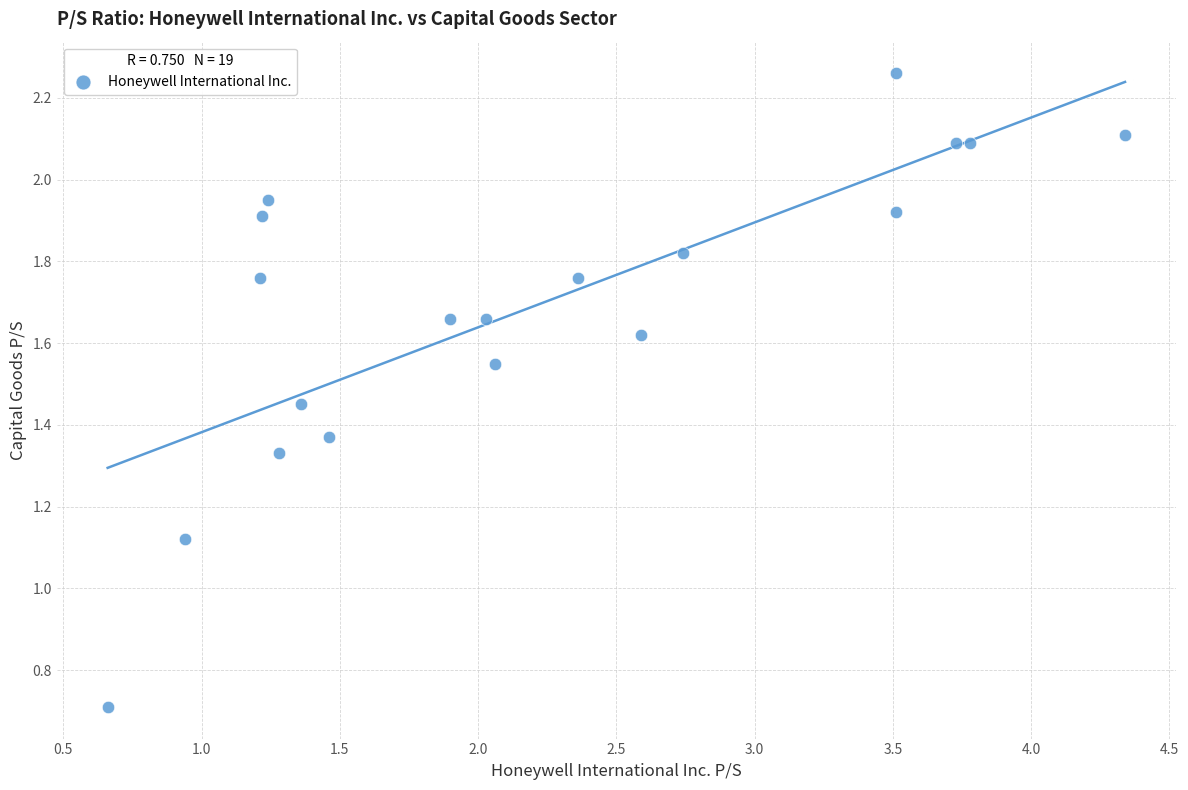

What is the range of X values (max minus min)?

3.7